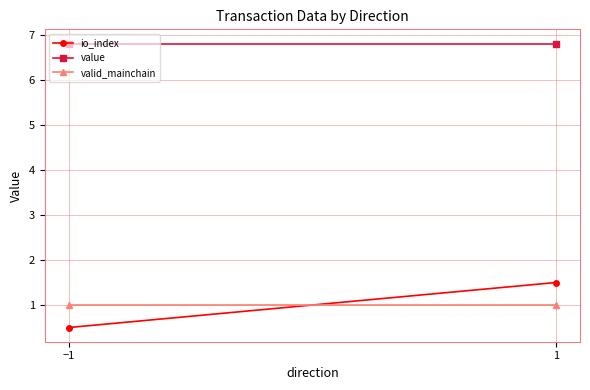

At which label is value closest to 6?

−1